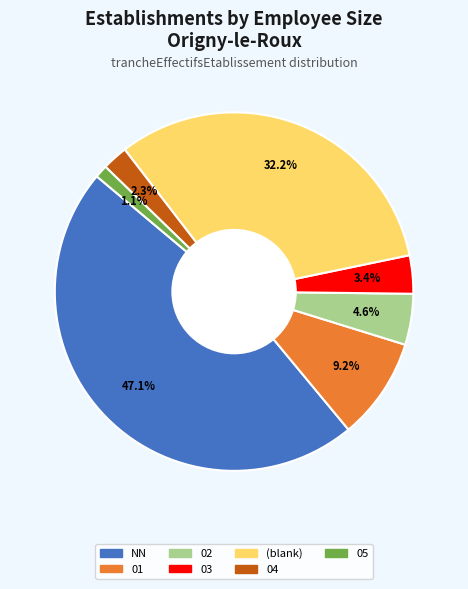

What percentage do 03 and 01 together represent?

12.6%